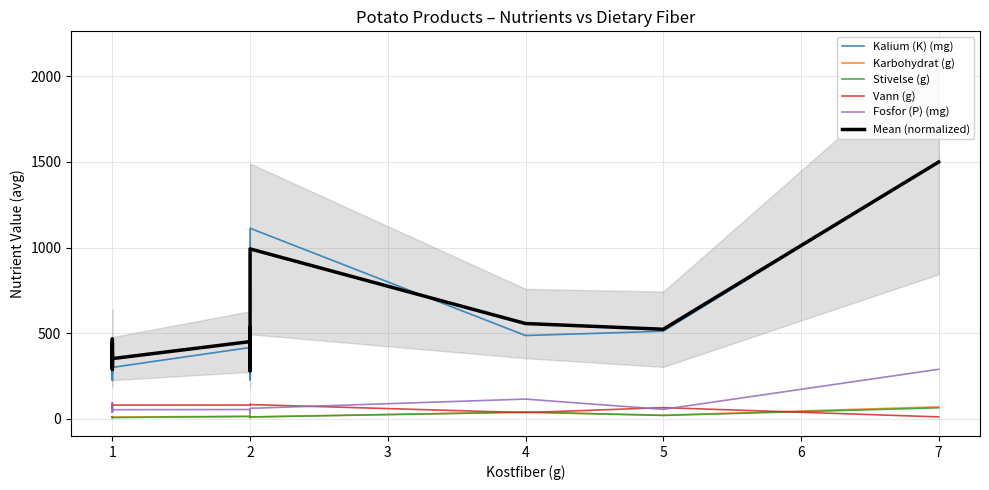

True or false: Fosfor (P) (mg) and Kalium (K) (mg) cross at least once.

False